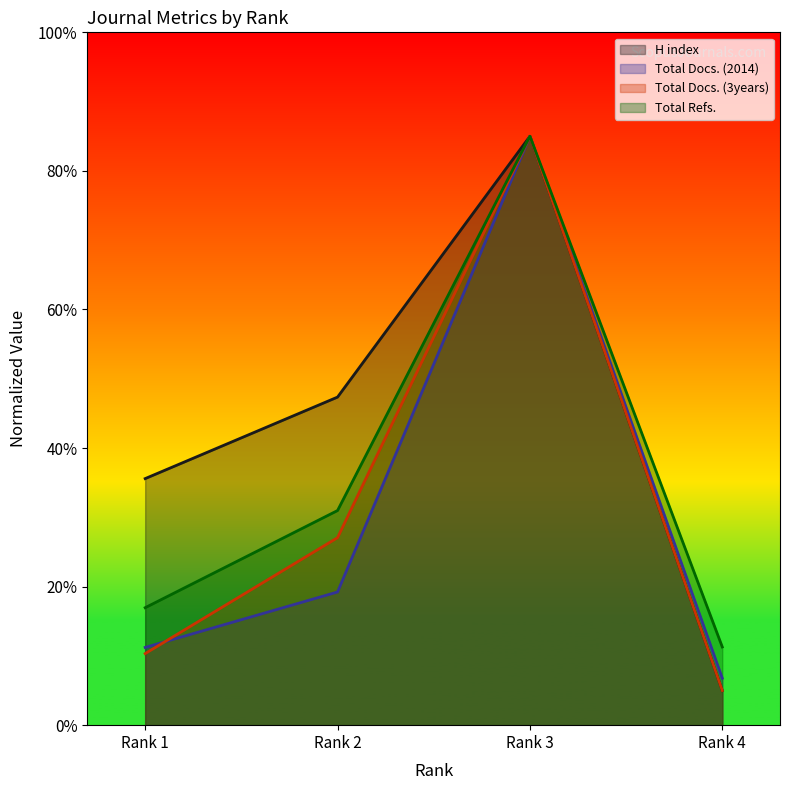

What is the sum of all Total Docs. (2014) values?

122.2